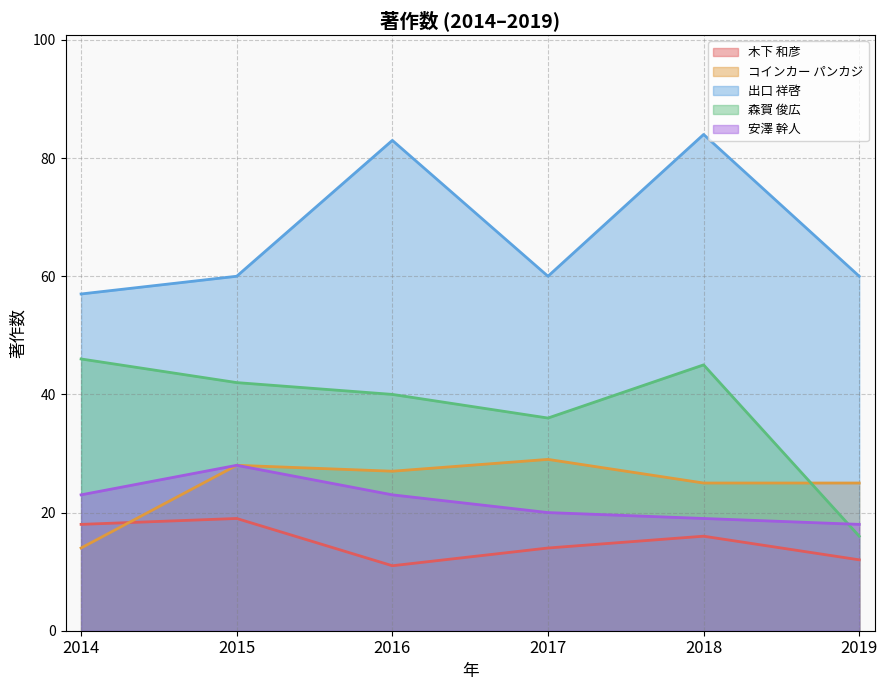

True or false: 出口 祥啓 has a value of 83 at 2016.

True